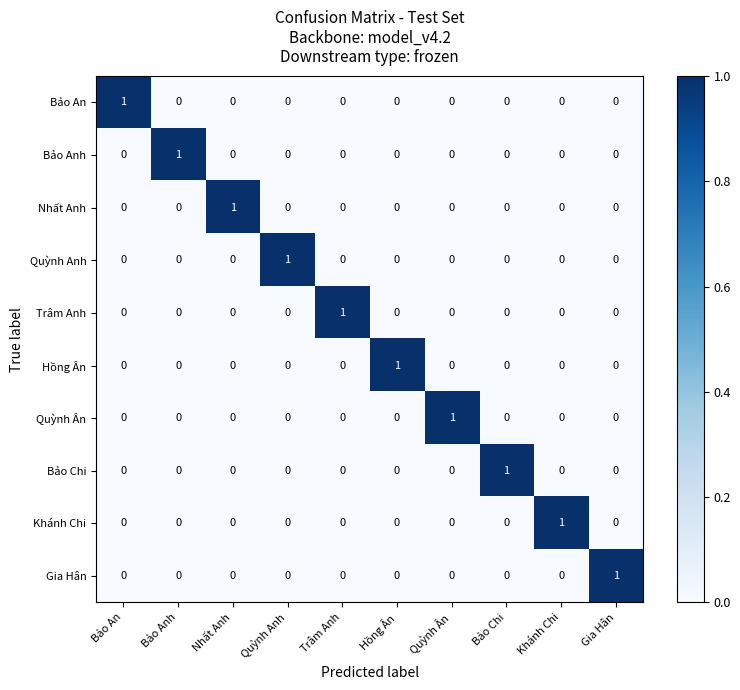

How many data points does each series have?

10